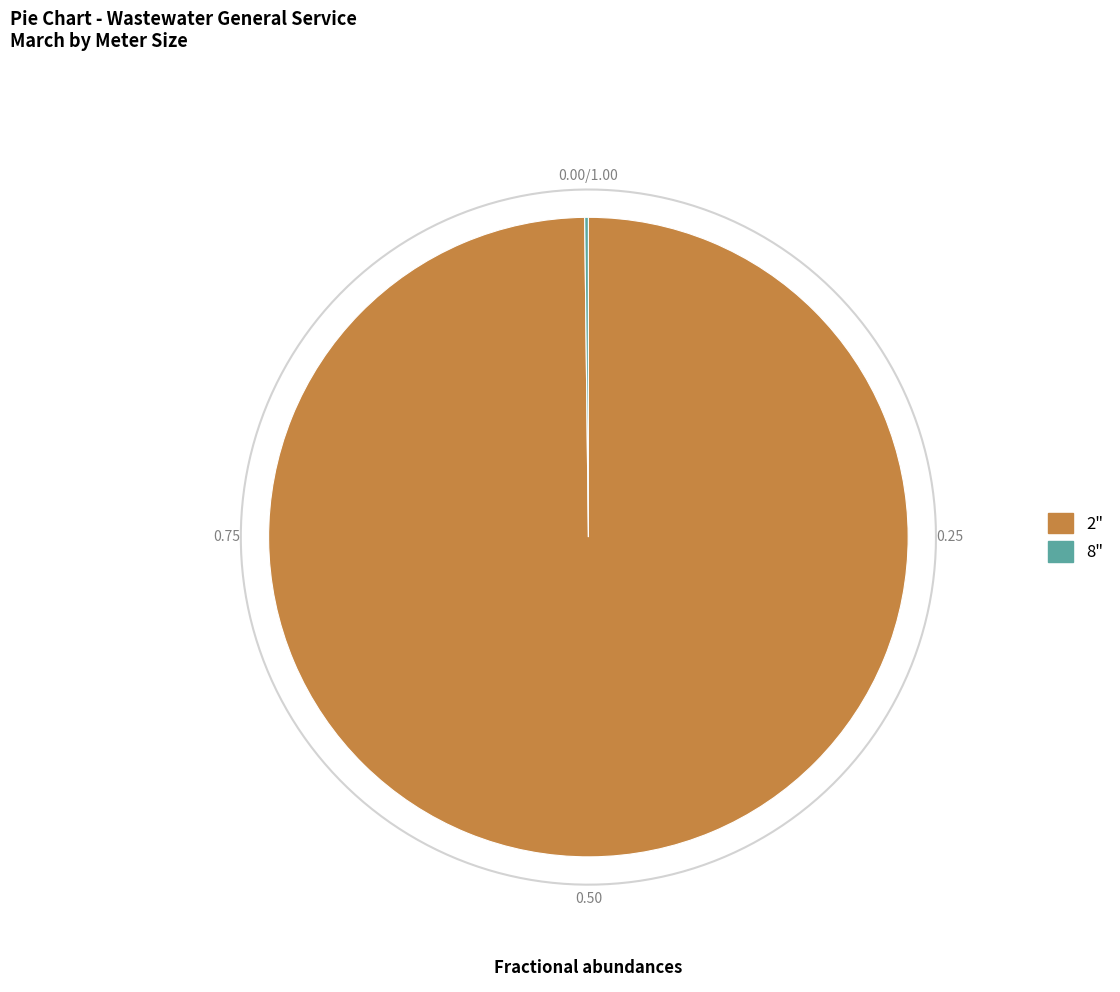

Is there a majority slice in this chart?

Yes